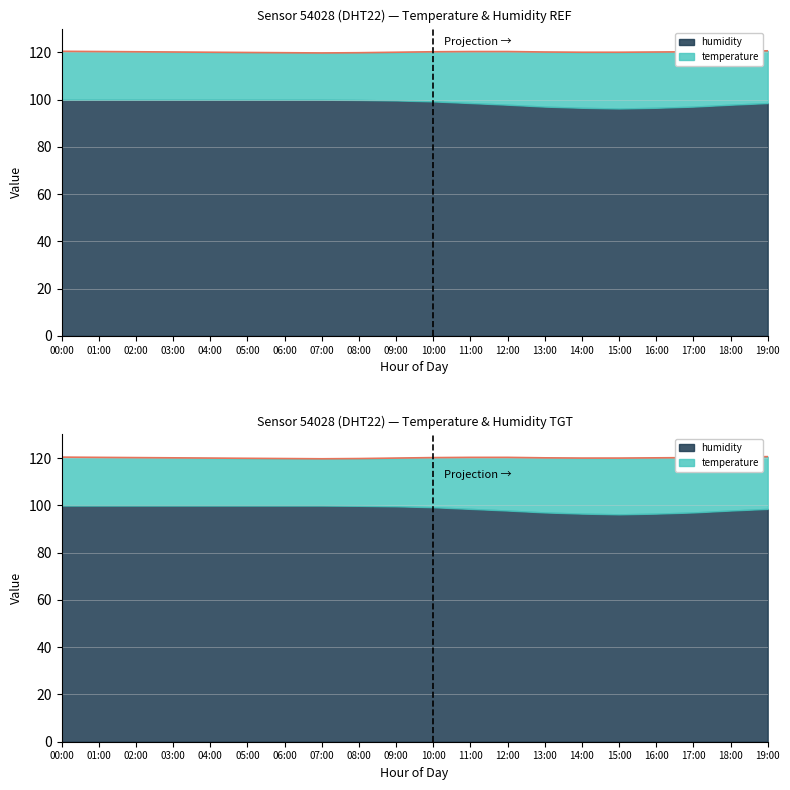

Between 03:00 and 18:00, which series saw the biggest shift?

temperature